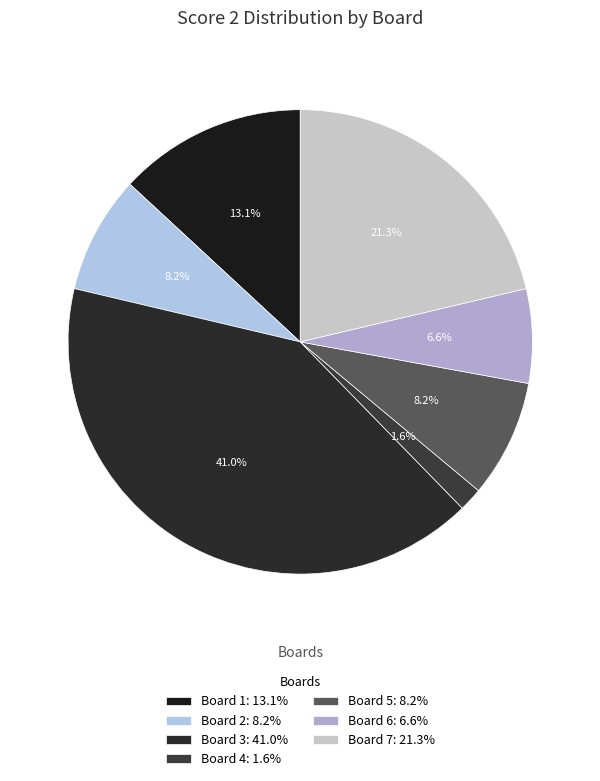

Count the number of slices in the pie.

7